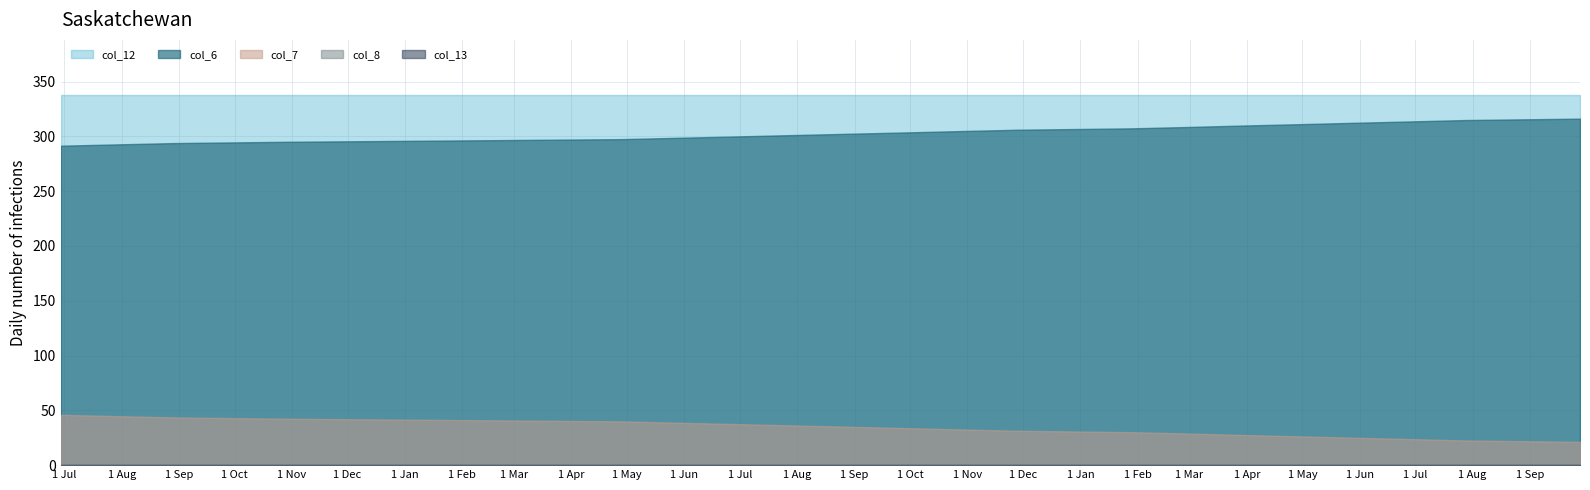

True or false: col_8 and col_13 intersect in this chart.

False